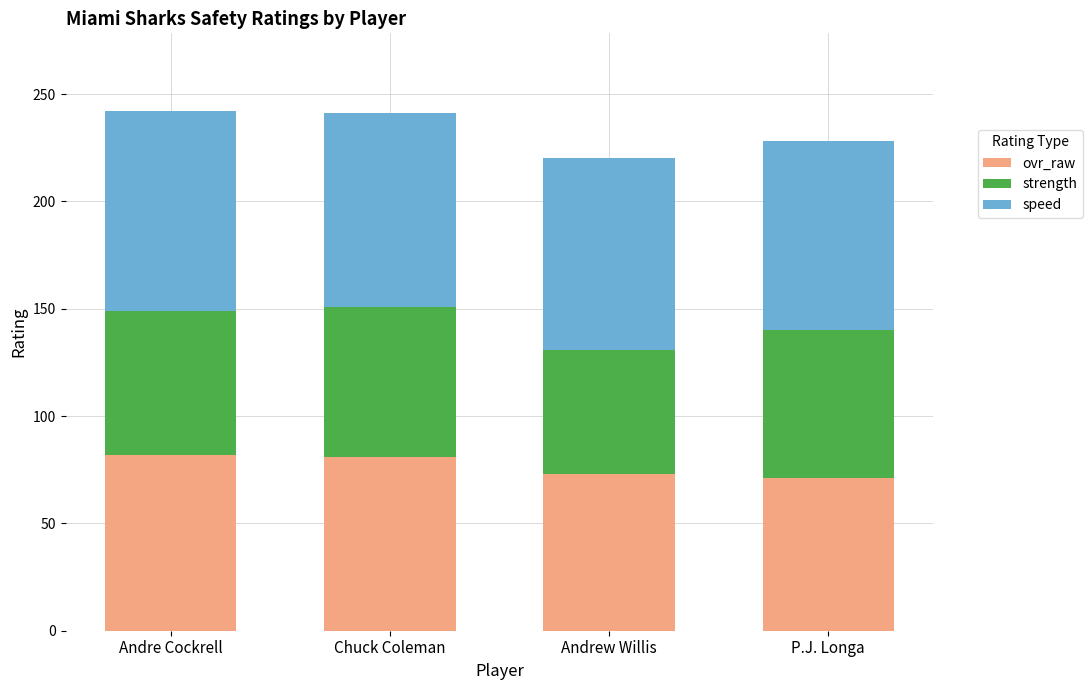

Is it true that ovr_raw equals 71 at P.J. Longa?

True